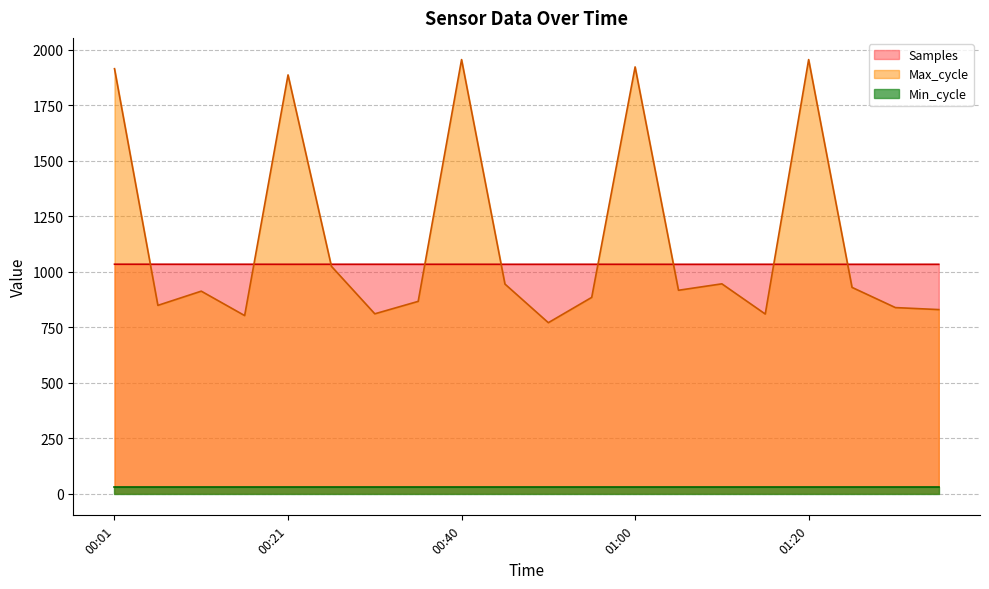

True or false: Samples has more than 1 interior local peaks.

True